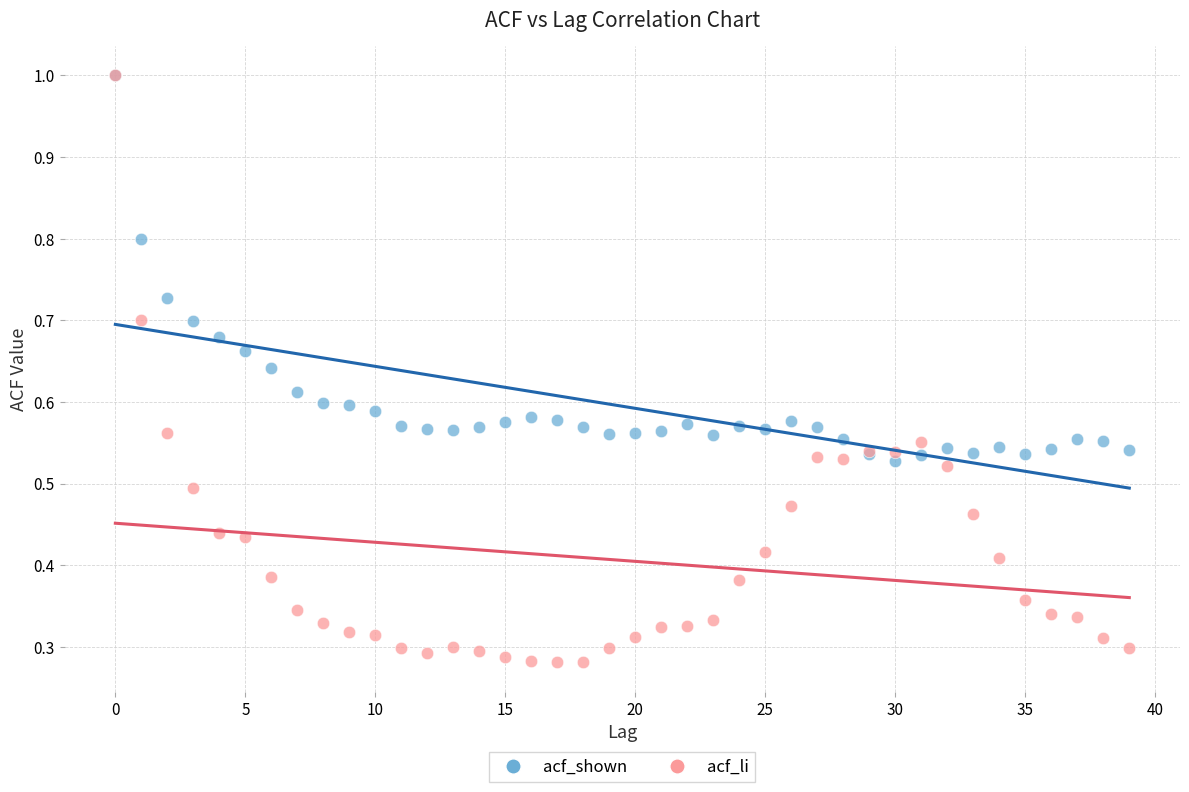

Which series has the largest Y range (max minus min)?

acf_li